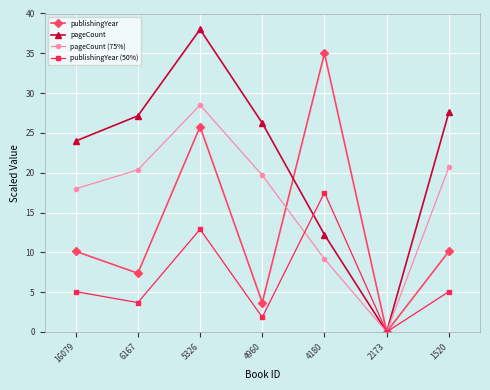

True or false: pageCount has more than 1 points higher than both neighbors.

False